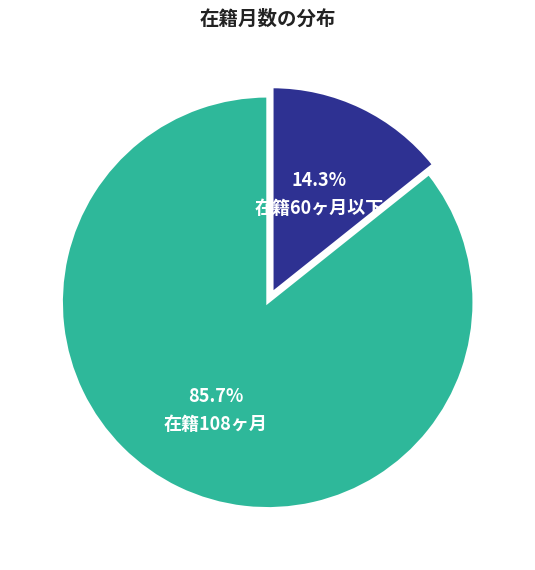

Which has a higher value, 在籍60ヶ月以下 or 在籍108ヶ月?

在籍108ヶ月